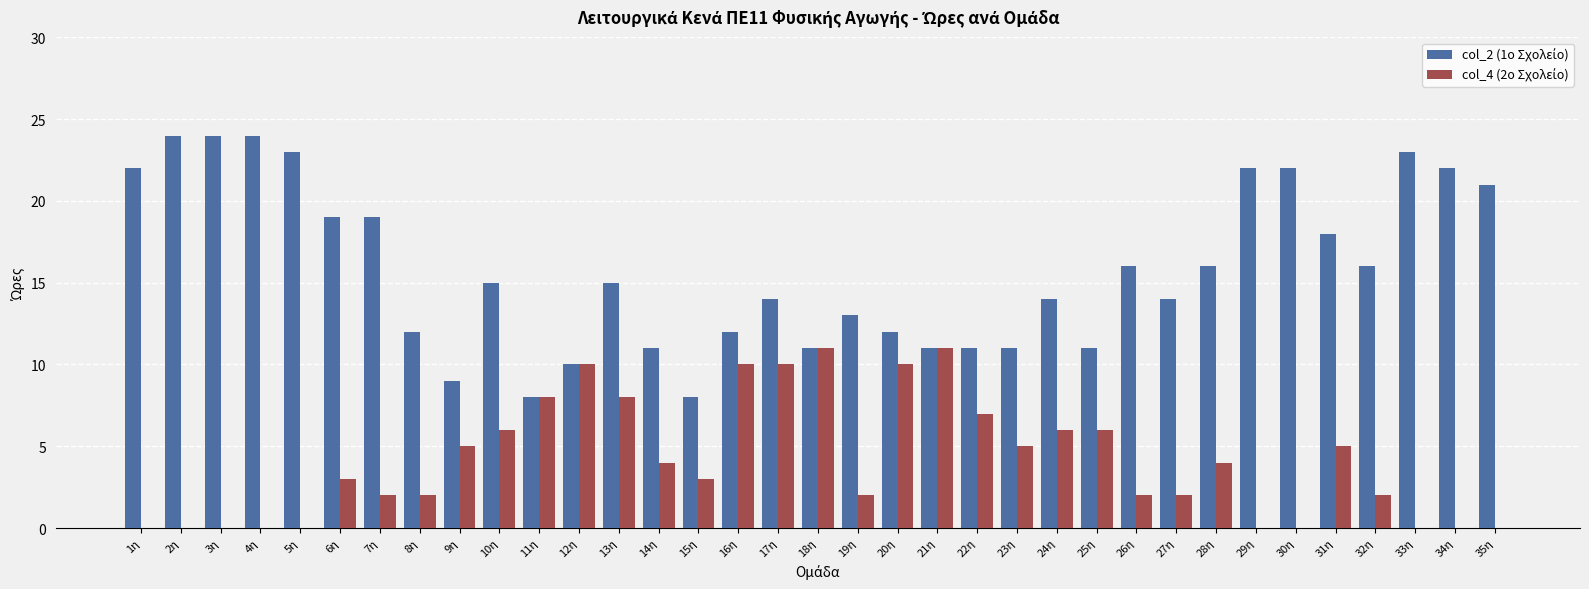

What is the total value across all series at 25η?

17